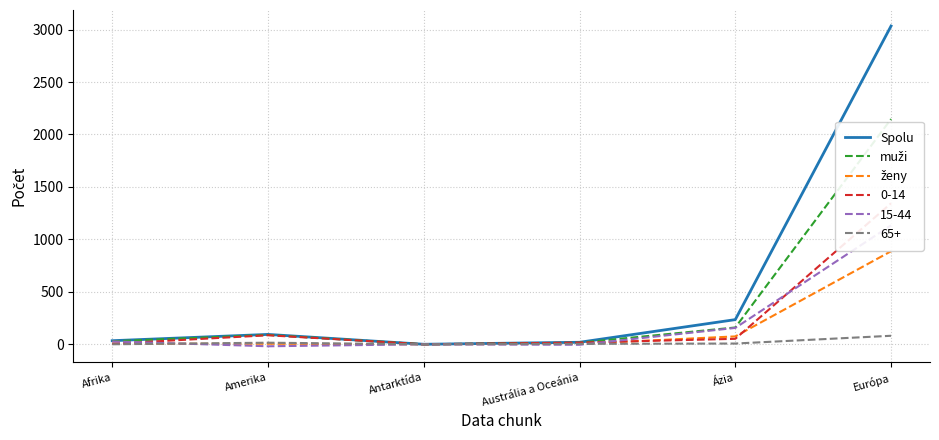

What is the sum of all ženy values?

976